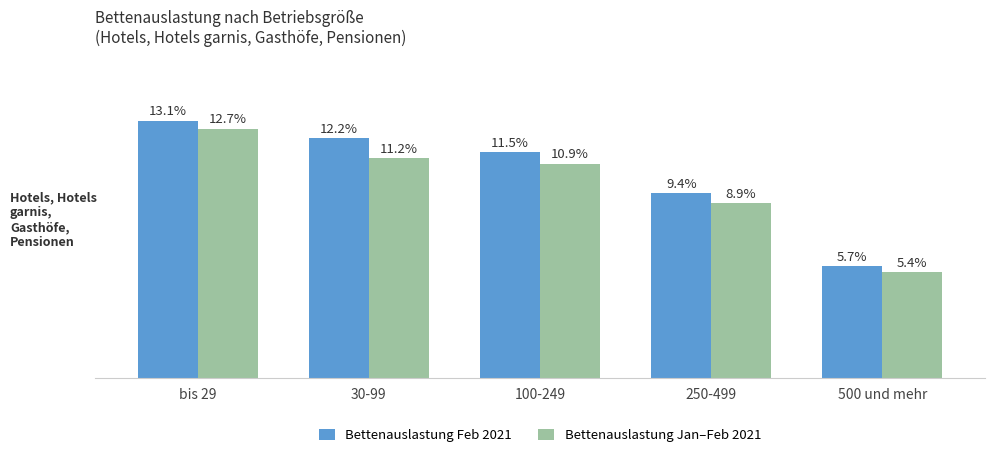

Which series has the widest spread of values?

Bettenauslastung Feb 2021